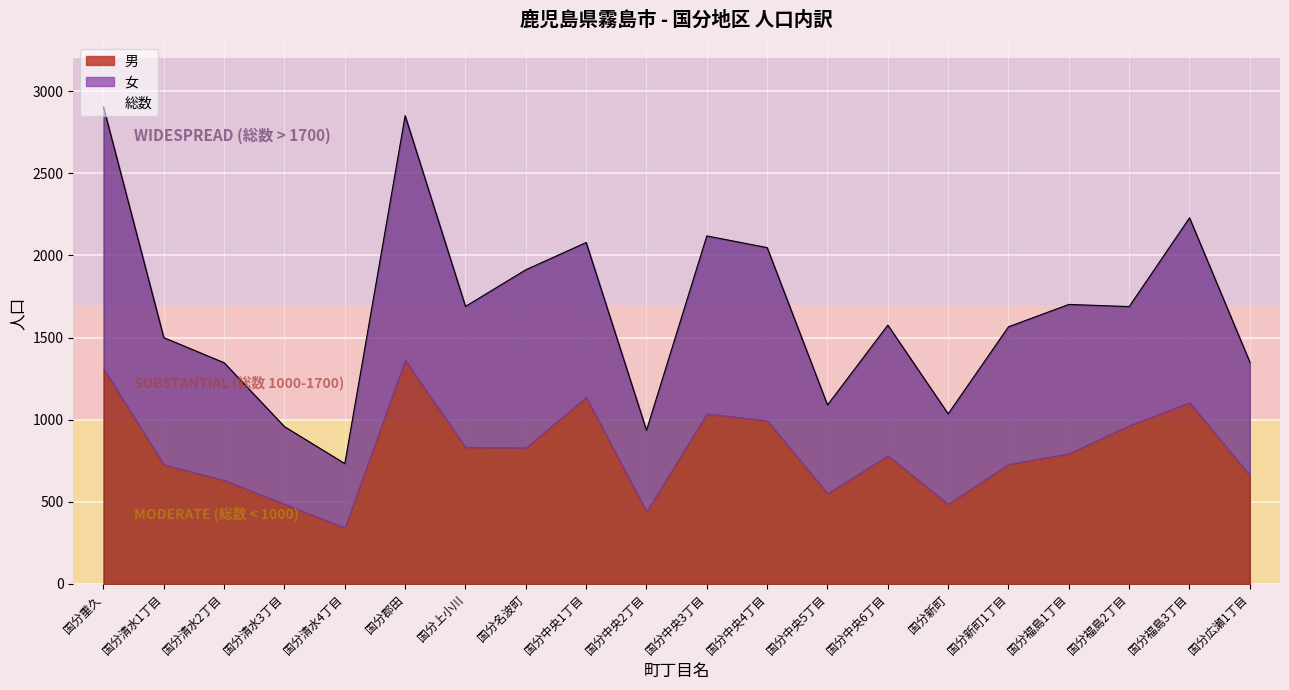

What are all the series names shown in the legend?

総数, 男, 女